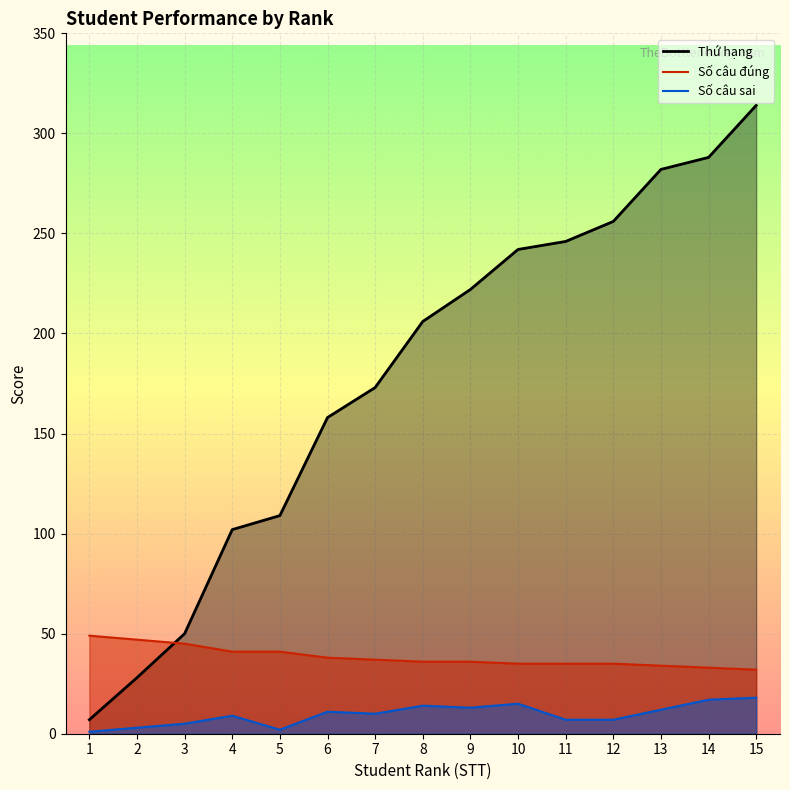

At which label does Thứ hạng reach its minimum?

1